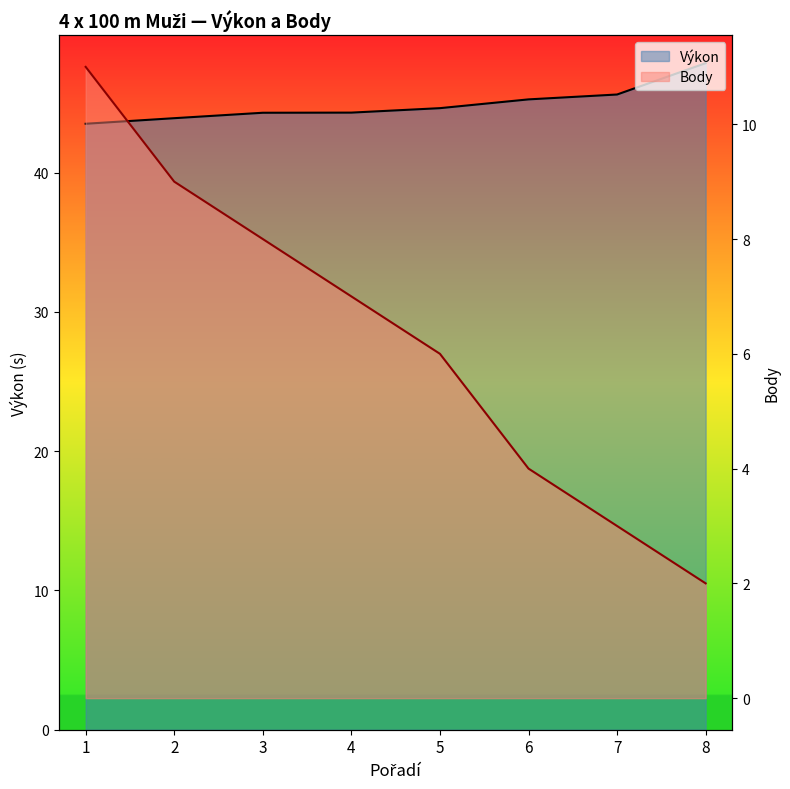

Where is Výkon nearest to the value 45?

6